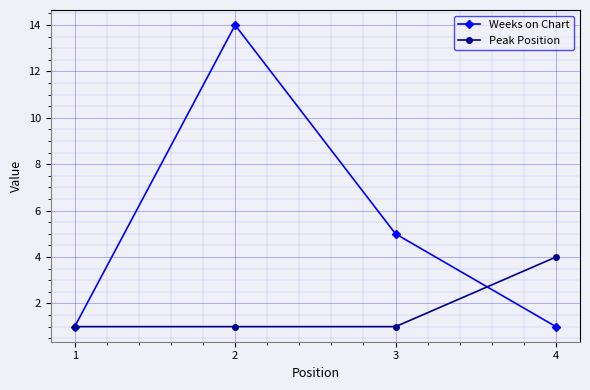

Count the Weeks on Chart values in the range 1 to 14.

4